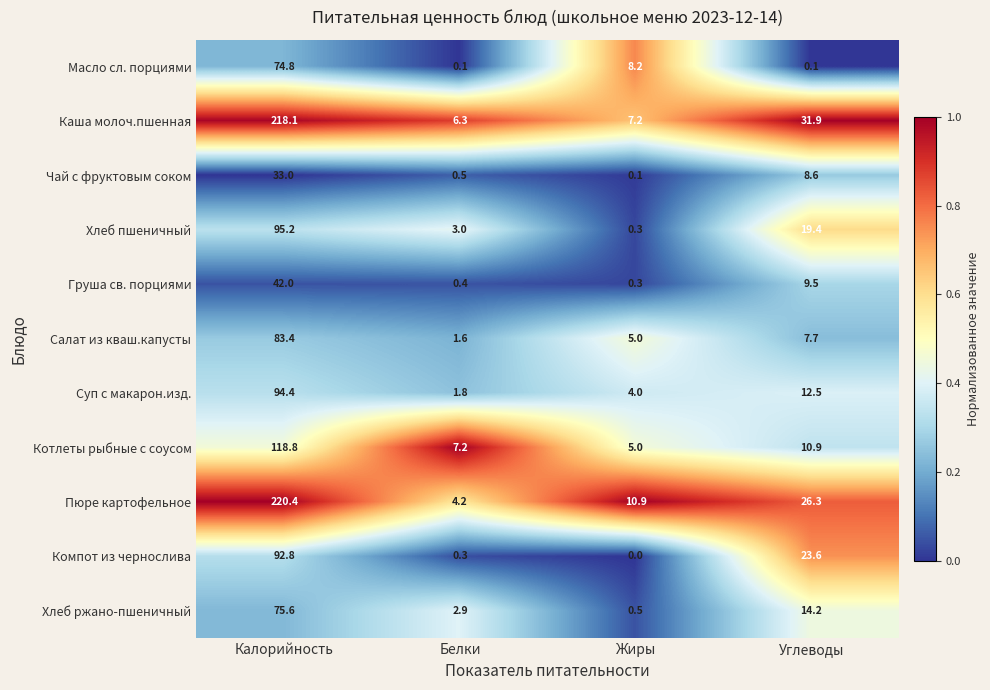

What is the difference between the highest and lowest values at Углеводы?

31.8